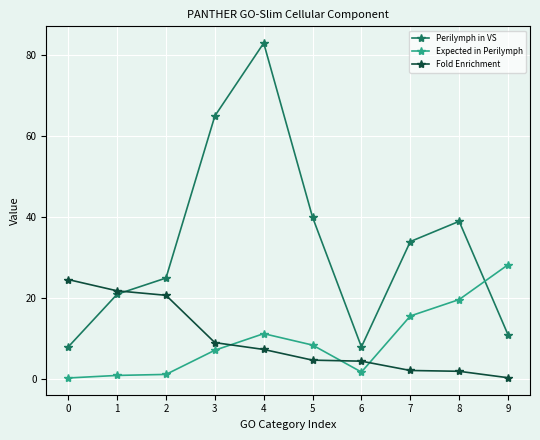

At which category is the sum across all series the highest?

4